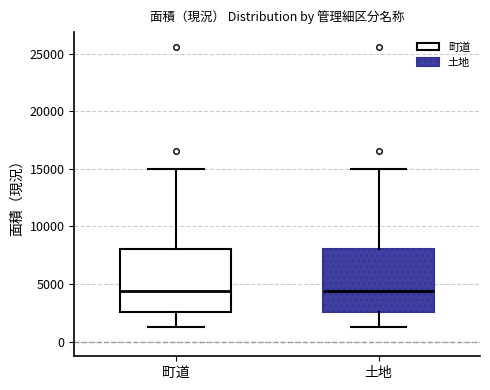

Where does the lower whisker of the box for 町道 end on the y-axis? The values are not printed on the chart, so give them approximately, as read against the axis.

1500